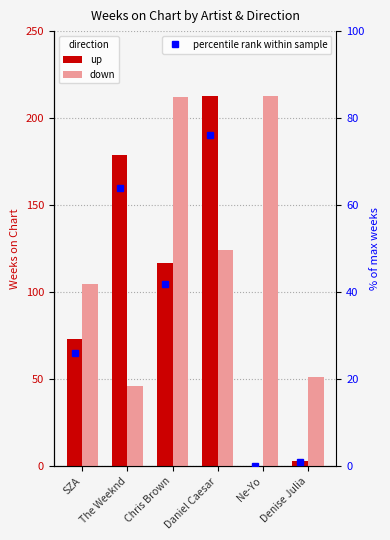

What is the difference between the maximum and minimum values in the up series?

213